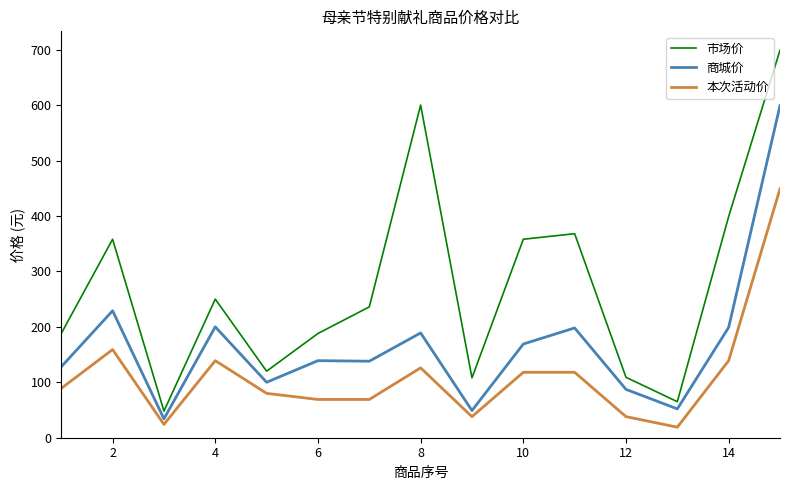

Which series has the widest spread of values?

市场价